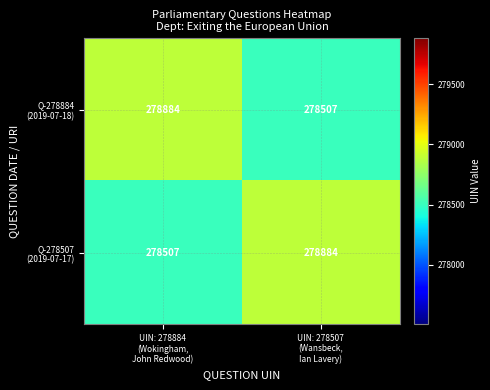

At which category is the sum across all series the highest?

UIN: 278884
(Wokingham,
John Redwood)